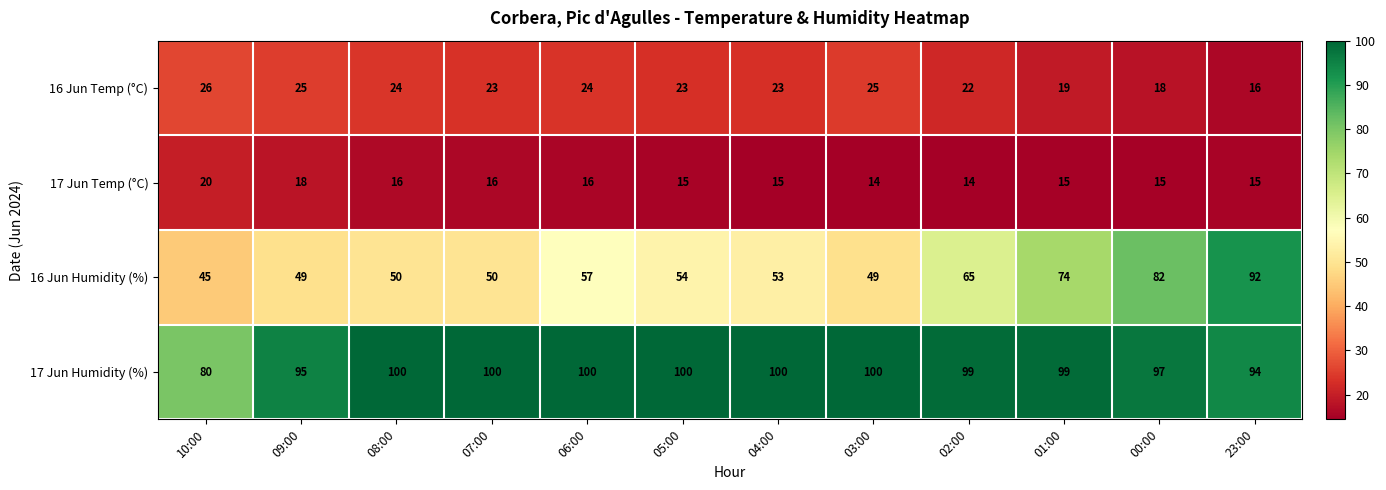

Which category has the lowest value in the 17 Jun Humidity (%) series?

10:00